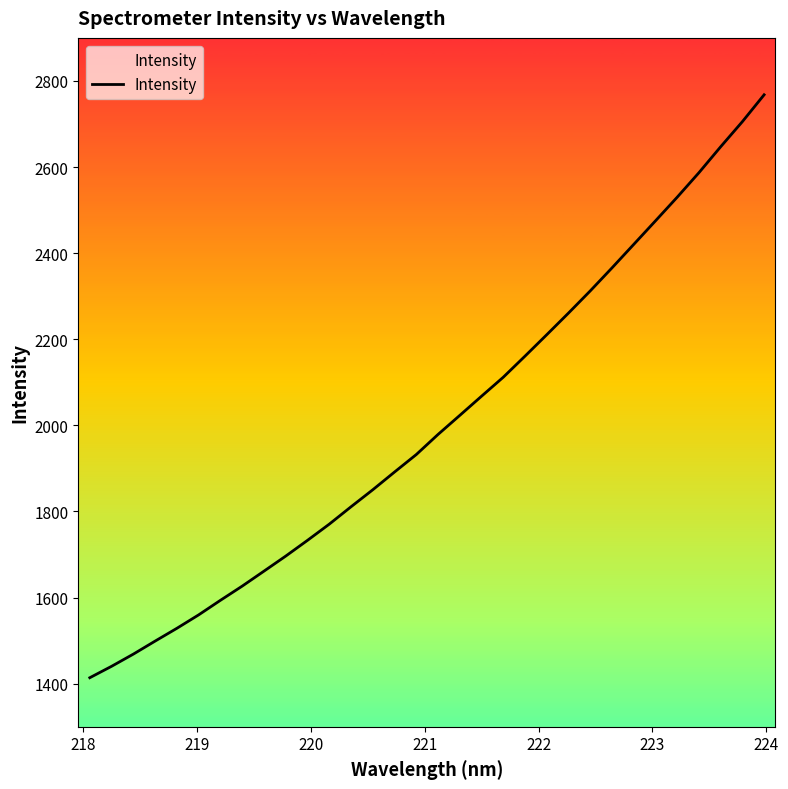

What is the difference between the maximum and minimum values?

1353.9